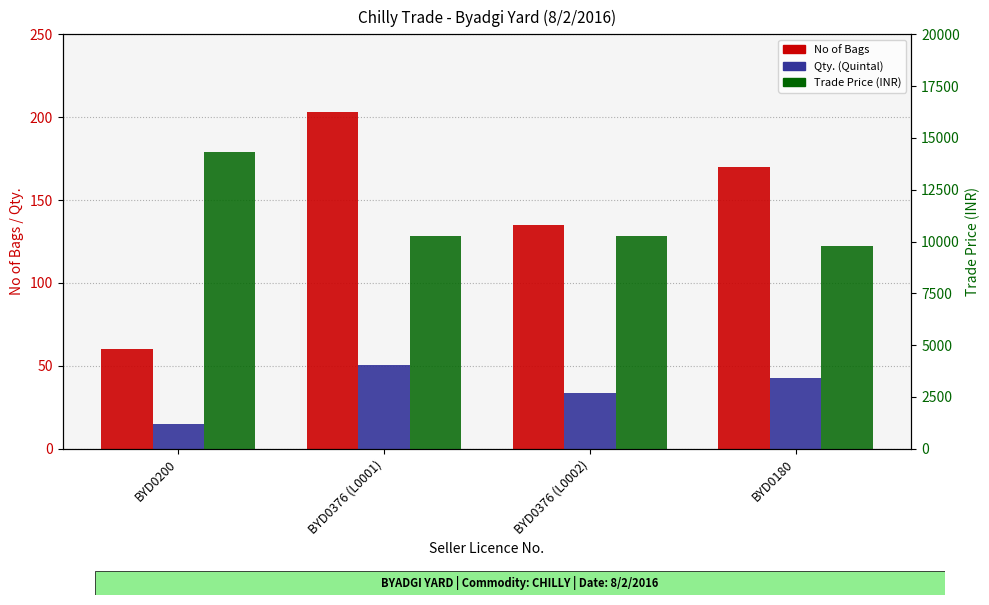

What is the difference between the No of Bags values at BYD0376 (L0001) and BYD0180?

33.0